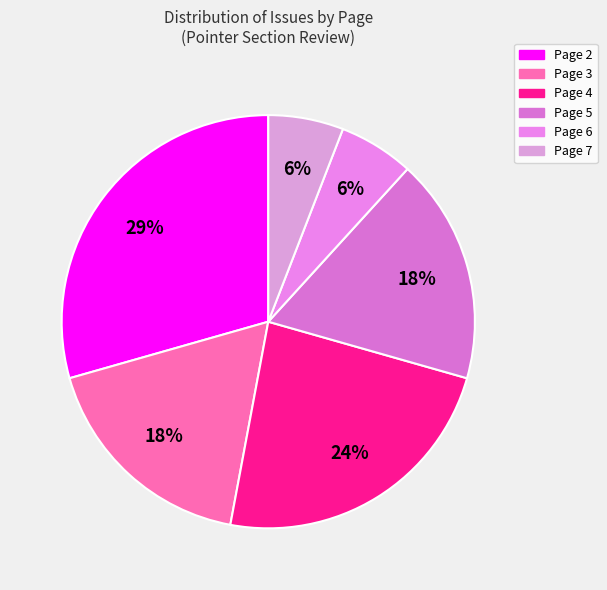

Which slice is the smallest?

Page 6